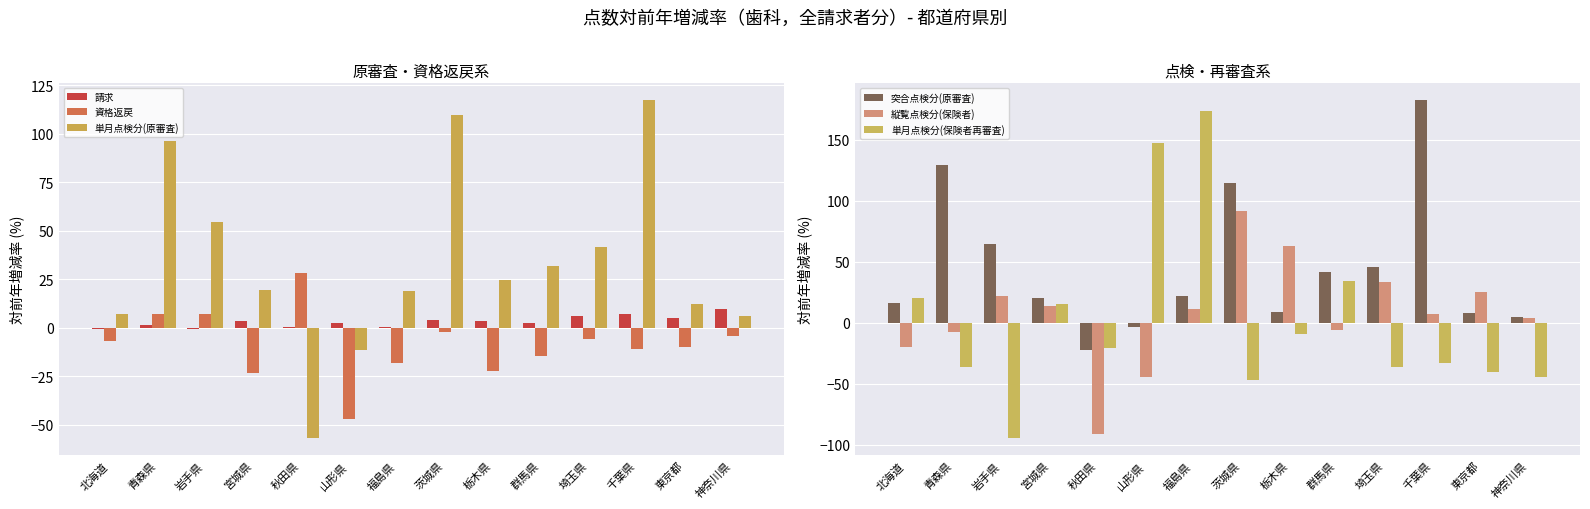

List the labels in order of 単月点検分(保険者再審査) value, smallest first.

岩手県, 茨城県, 神奈川県, 東京都, 埼玉県, 青森県, 千葉県, 秋田県, 栃木県, 宮城県, 北海道, 群馬県, 山形県, 福島県